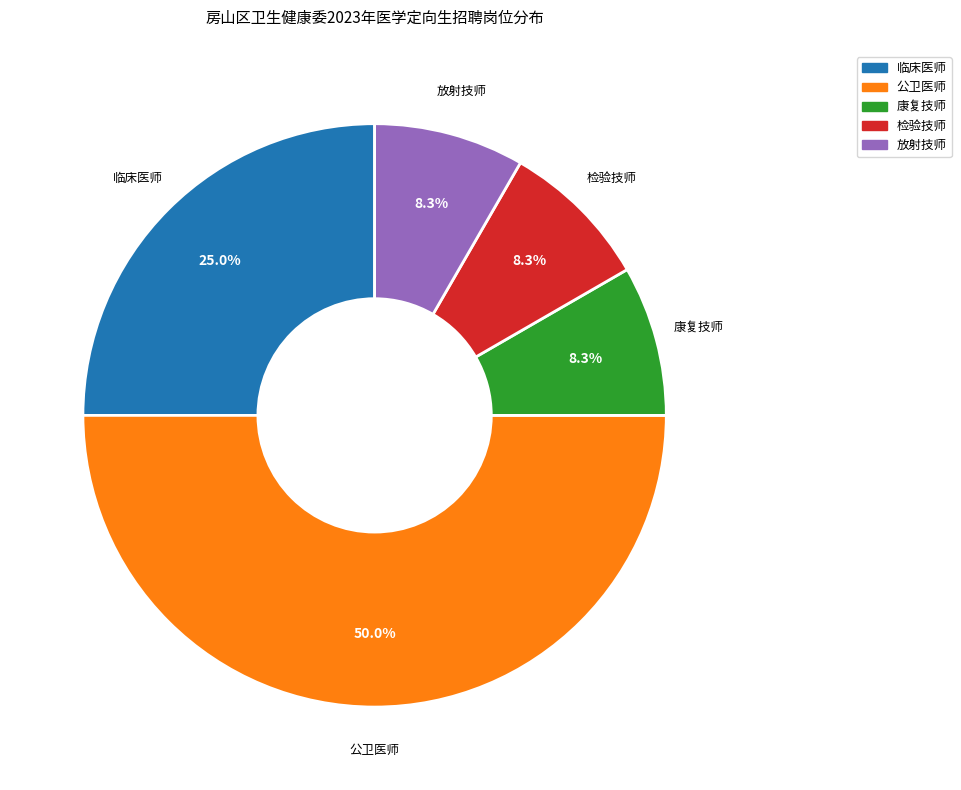

Do 临床医师 and 检验技师 together represent more than half of the pie?

No